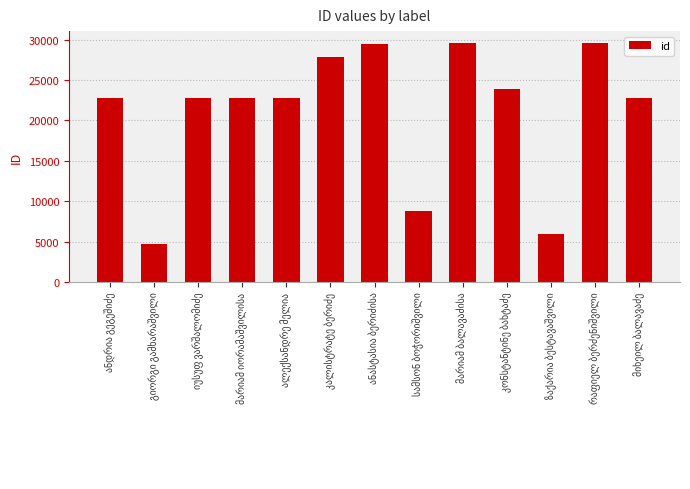

What is the value of the 4th bar from the left?

22833